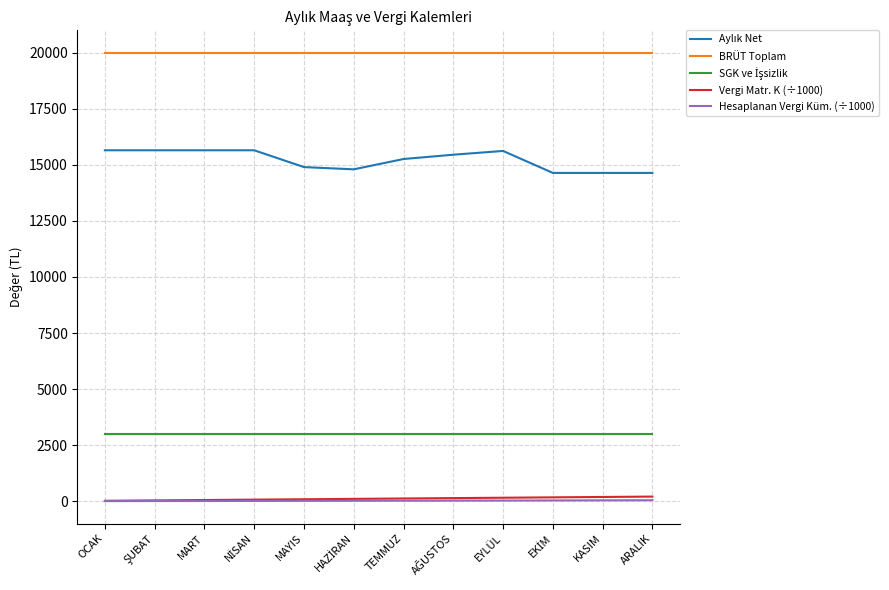

The value of BRÜT Toplam at KASIM is 20000.0. True or false?

True